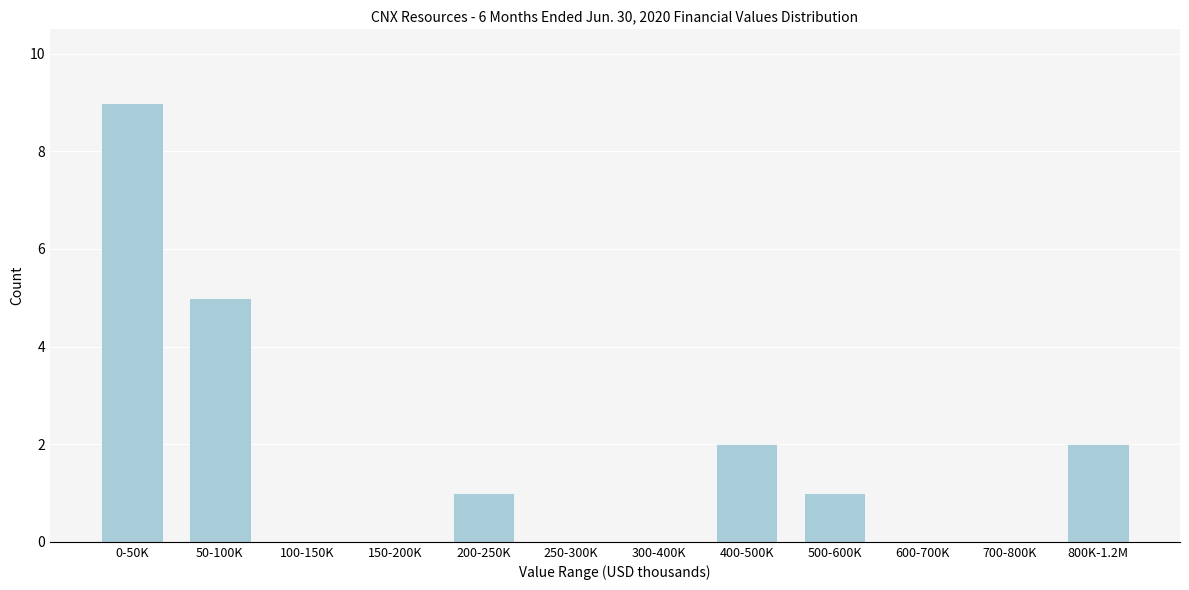

Reading left to right, list all the values displayed in this chart.

0-50K=9	50-100K=5	100-150K=0	150-200K=0	200-250K=1	250-300K=0	300-400K=0	400-500K=2	500-600K=1	600-700K=0	700-800K=0	800K-1.2M=2